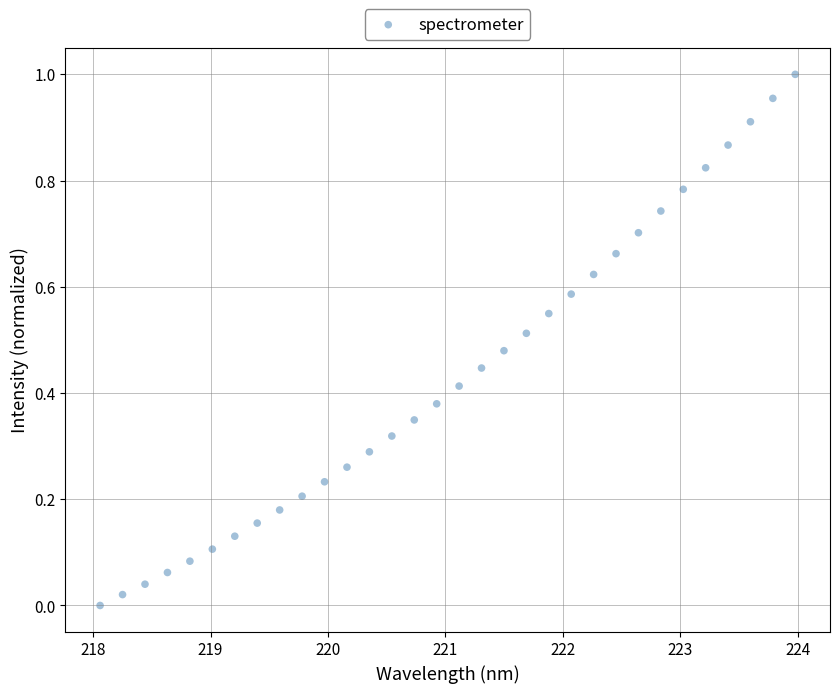

What is the range of X values (max minus min)?

5.9